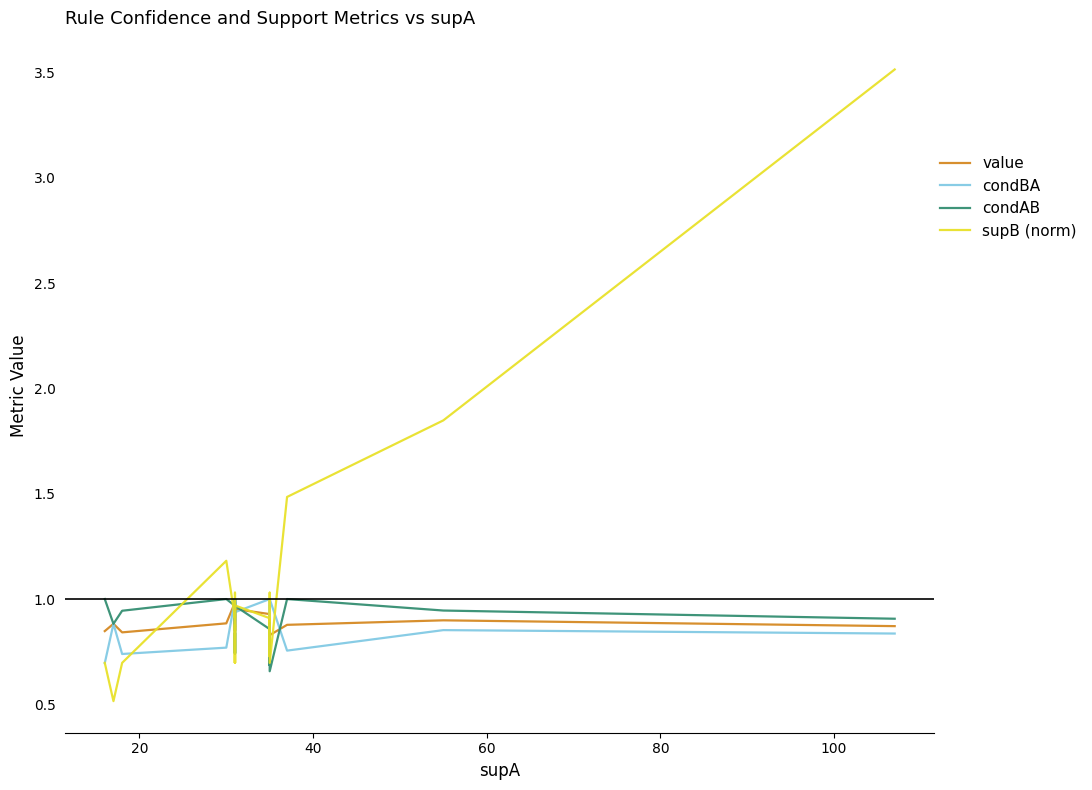

How many interior local valleys does the condAB series have?

2